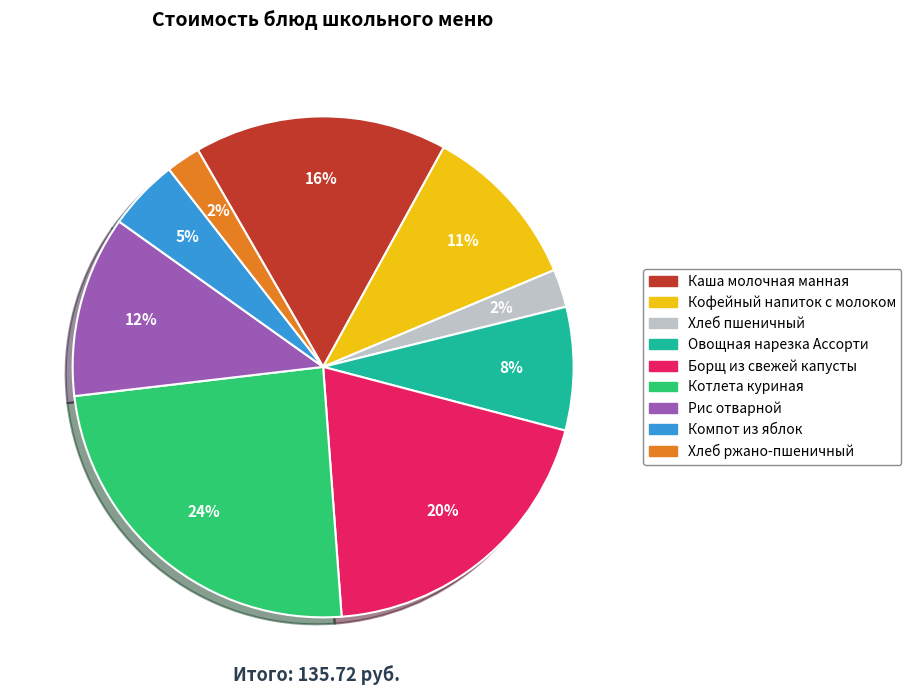

To the nearest percent, what percentage of the pie is Хлеб пшеничный?

2%